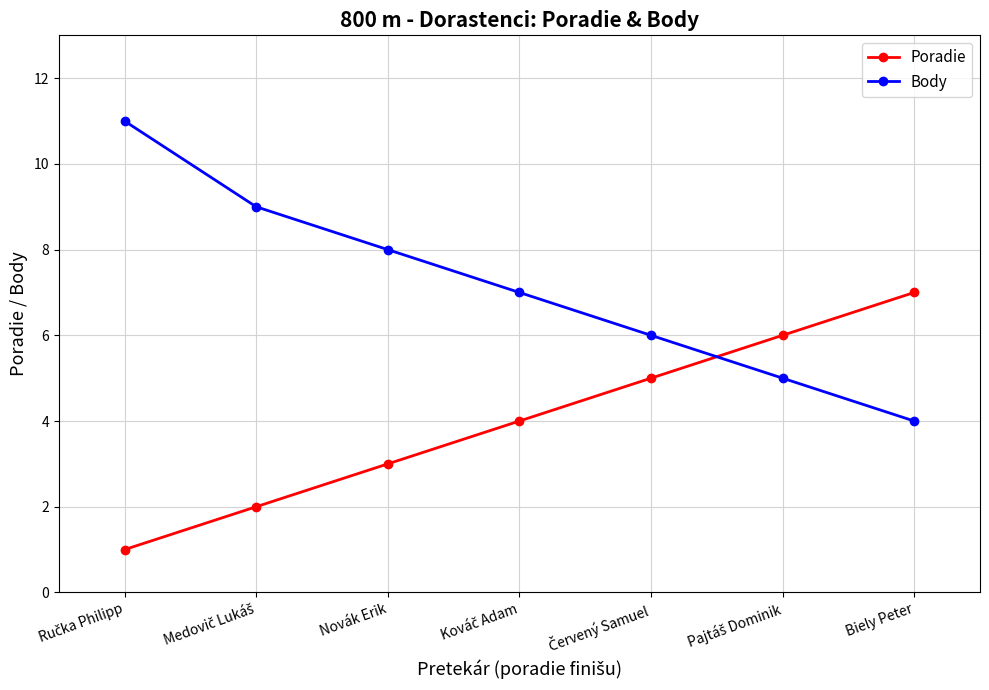

How many data points in Body are less than 7?

3